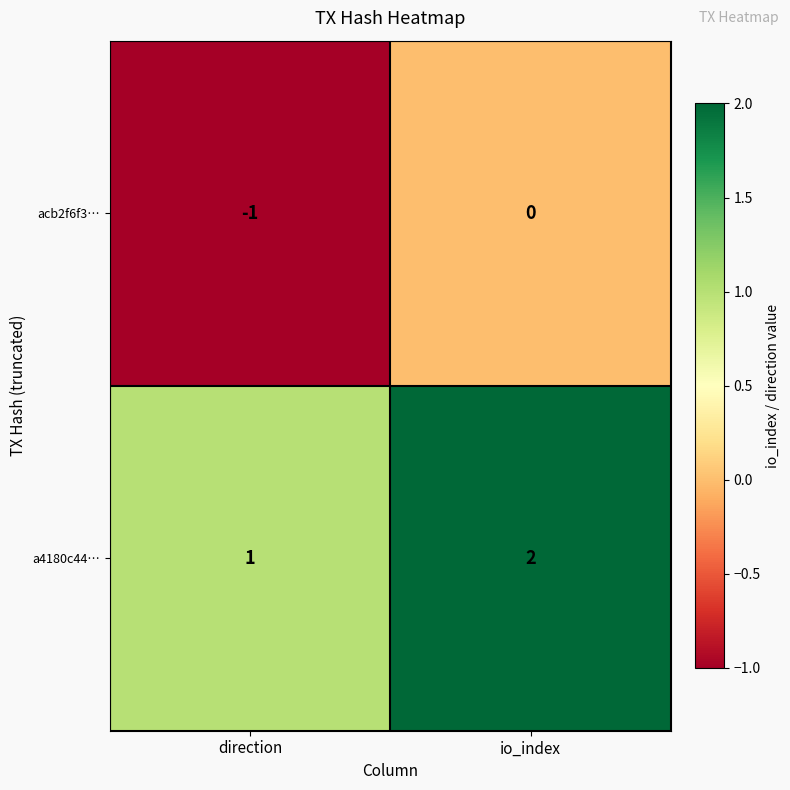

At which label does a4180c44… reach its minimum?

direction